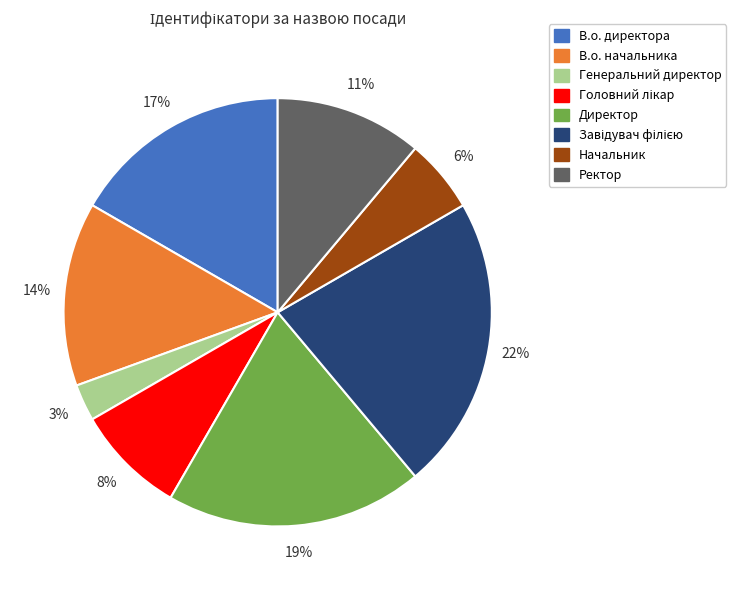

Does any single category account for the majority?

No